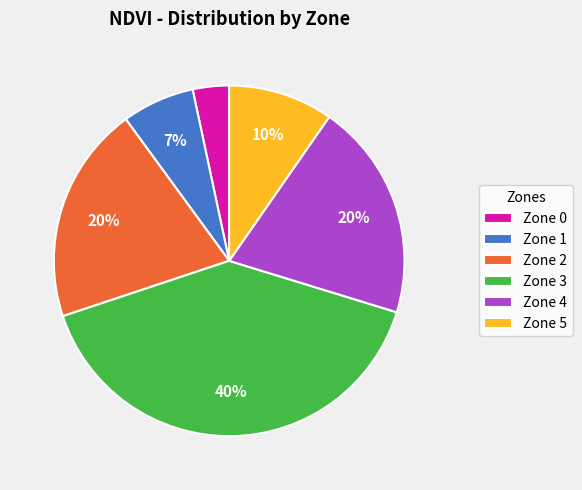

To the nearest percent, what is the difference between the largest and smallest slice percentages?

37%